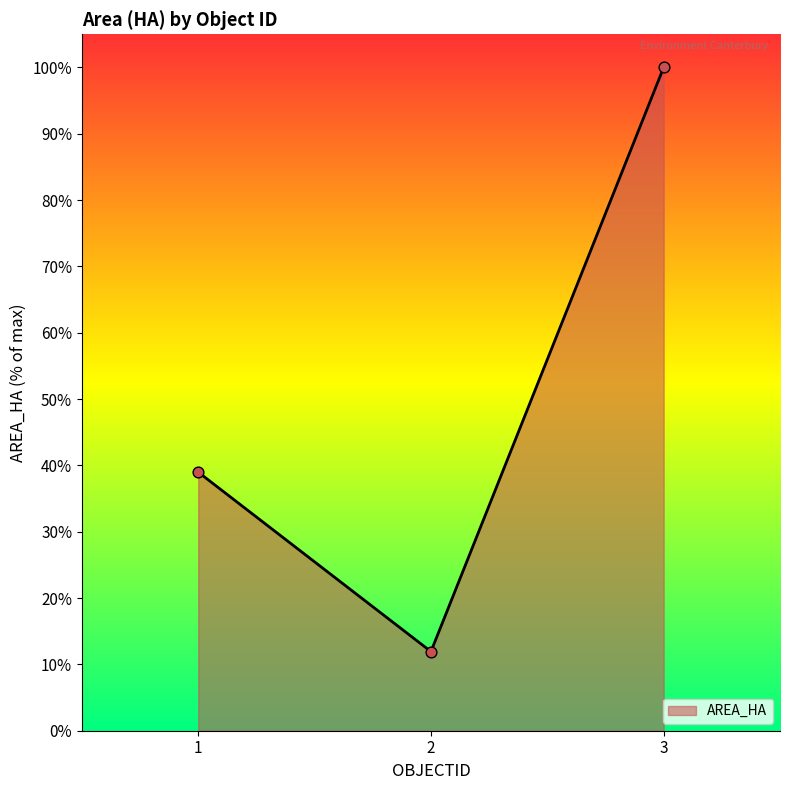

Which has a higher value, 2 or 1?

1